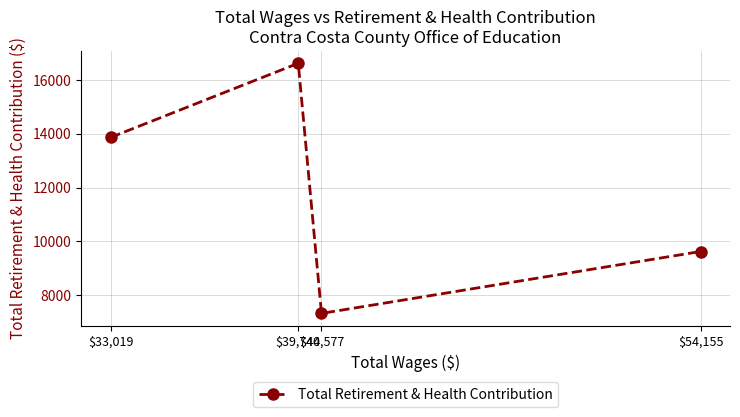

What is the ratio of the value at $40,577 to the value at $54,155?

0.8